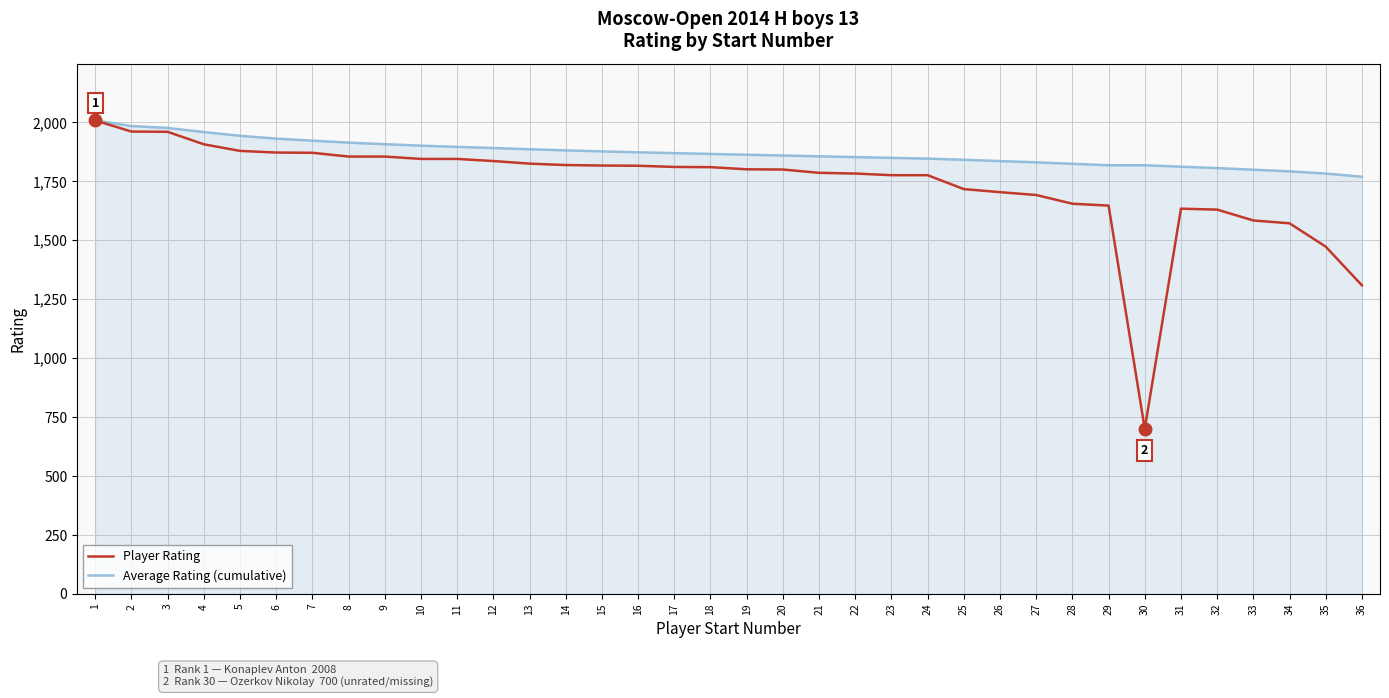

What is the difference between the Average Rating (cumulative) values at 27 and 32?

24.4